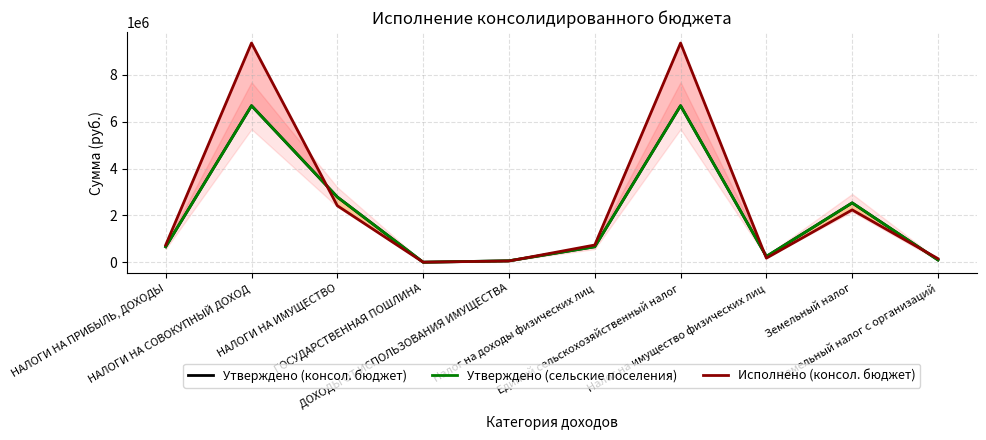

Where is the first local minimum for Утверждено (консол. бюджет)?

ГОСУДАРСТВЕННАЯ ПОШЛИНА